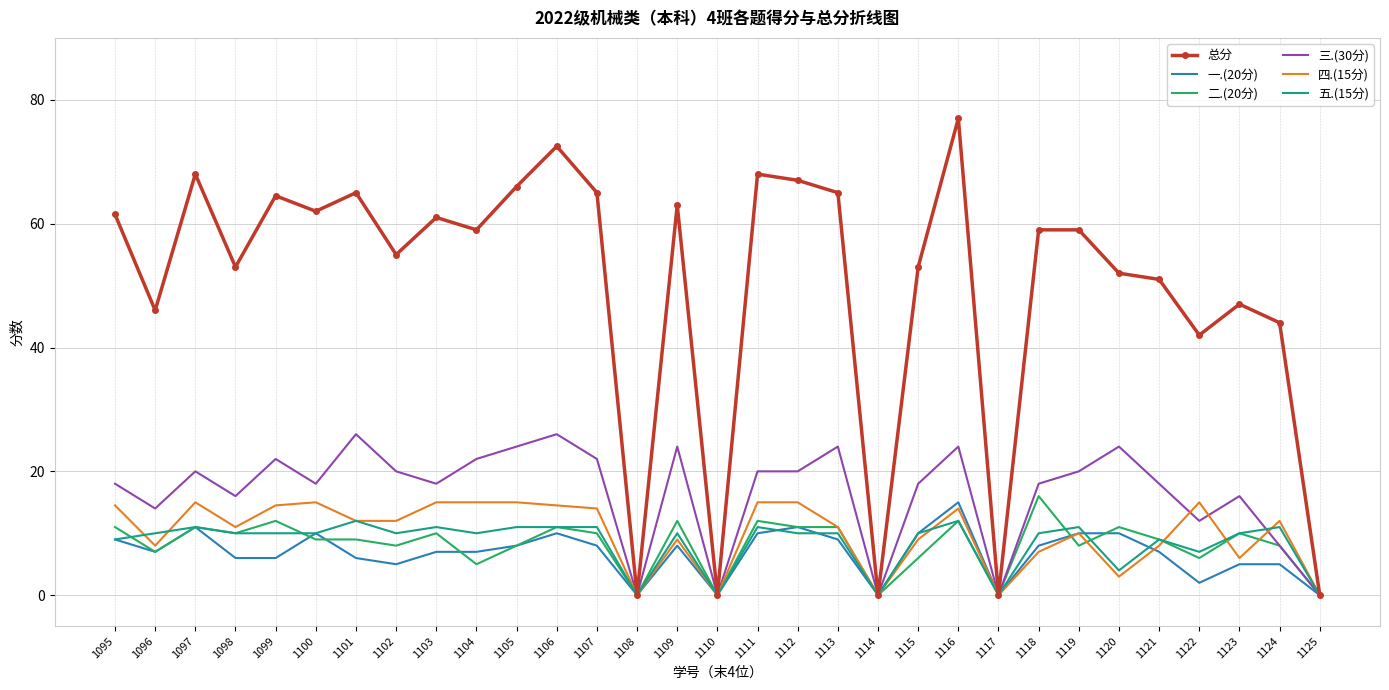

Is the value of 四.(15分) at 1117 greater than the value of 总分 at 1119?

No